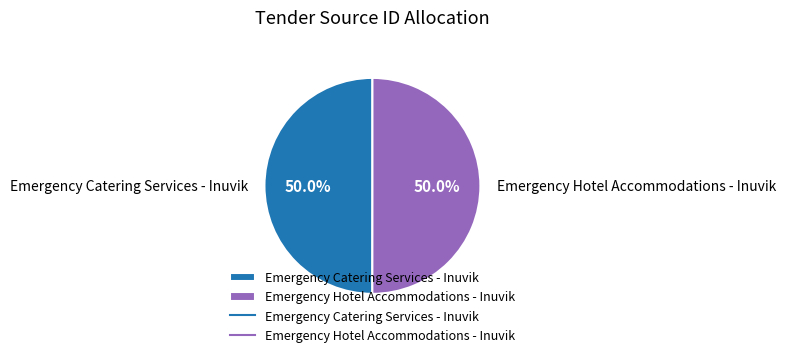

To the nearest percent, what portion does Emergency Catering Services - Inuvik represent?

50%